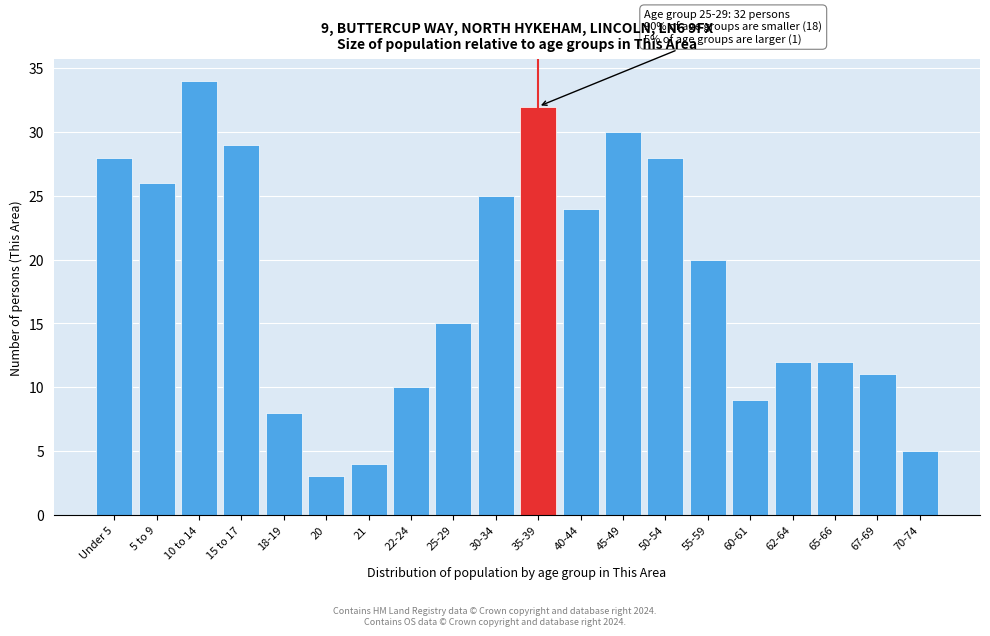

Reading left to right, extract all data points from this chart.

Under 5=28	5 to 9=26	10 to 14=34	15 to 17=29	18-19=8	20=3	21=4	22-24=10	25-29=15	30-34=25	35-39=32	40-44=24	45-49=30	50-54=28	55-59=20	60-61=9	62-64=12	65-66=12	67-69=11	70-74=5